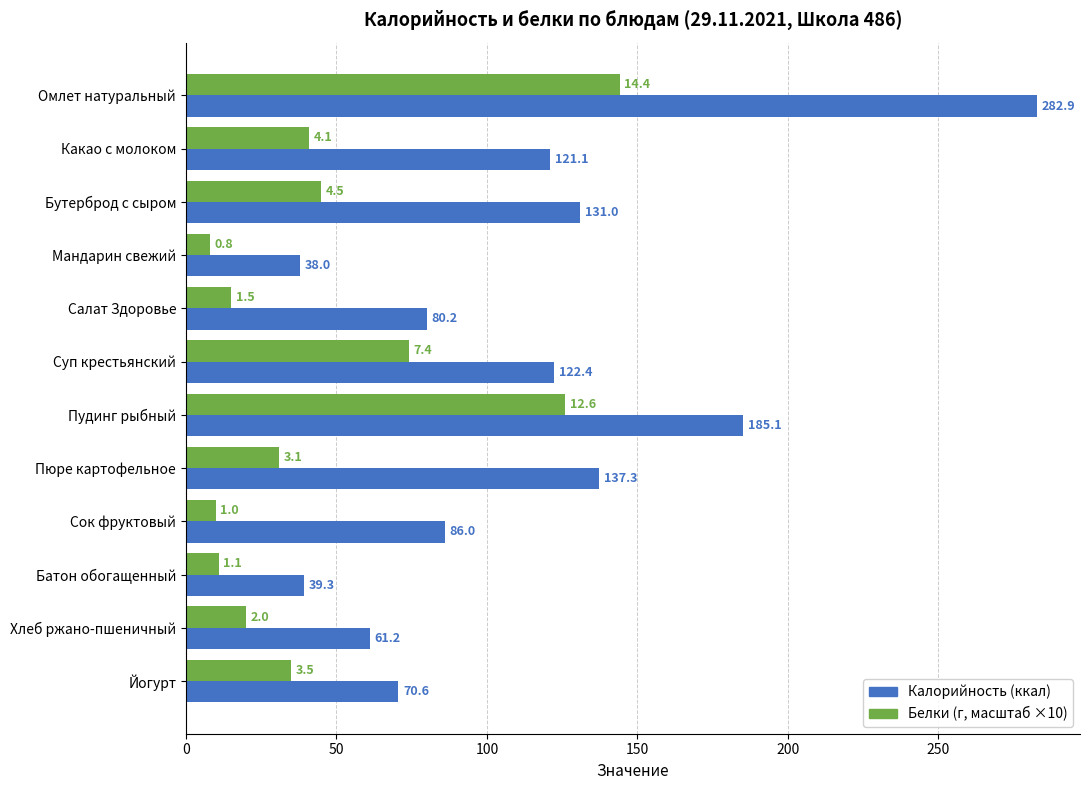

What is the greatest value displayed?

282.9